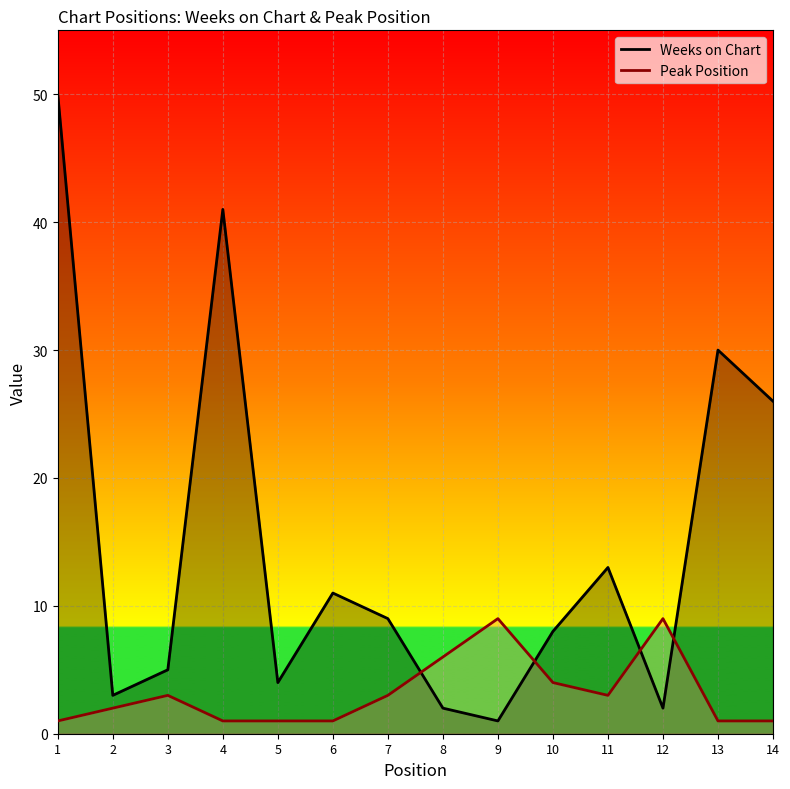

What is the difference between the second highest and minimum values in the Peak Position series?

8